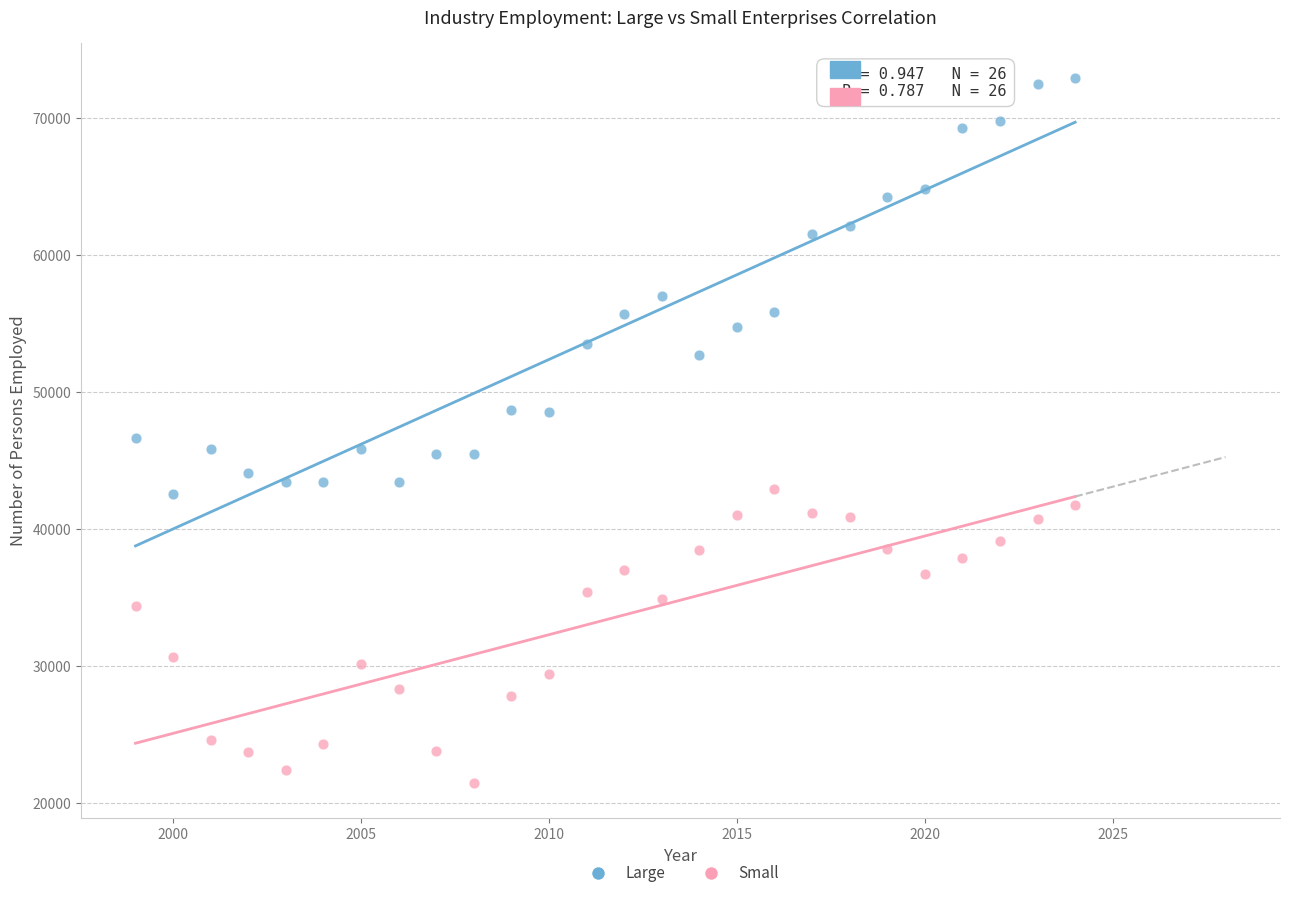

Across all data points, what is the range of X values (max minus min)?

25